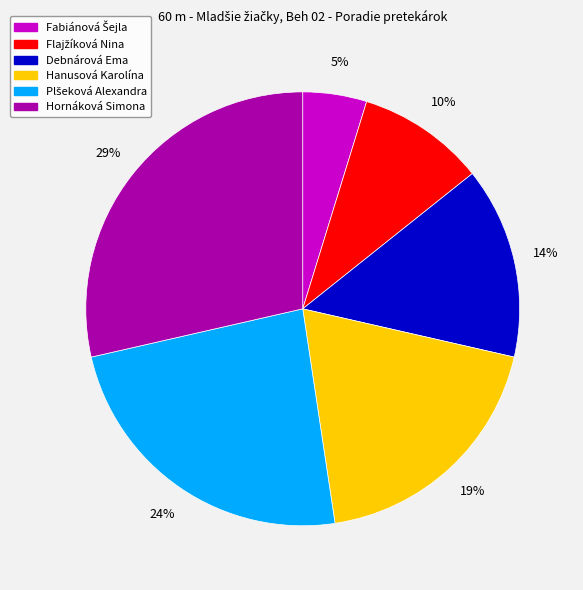

Is it true that Hanusová Karolína is 19% of the pie?

True